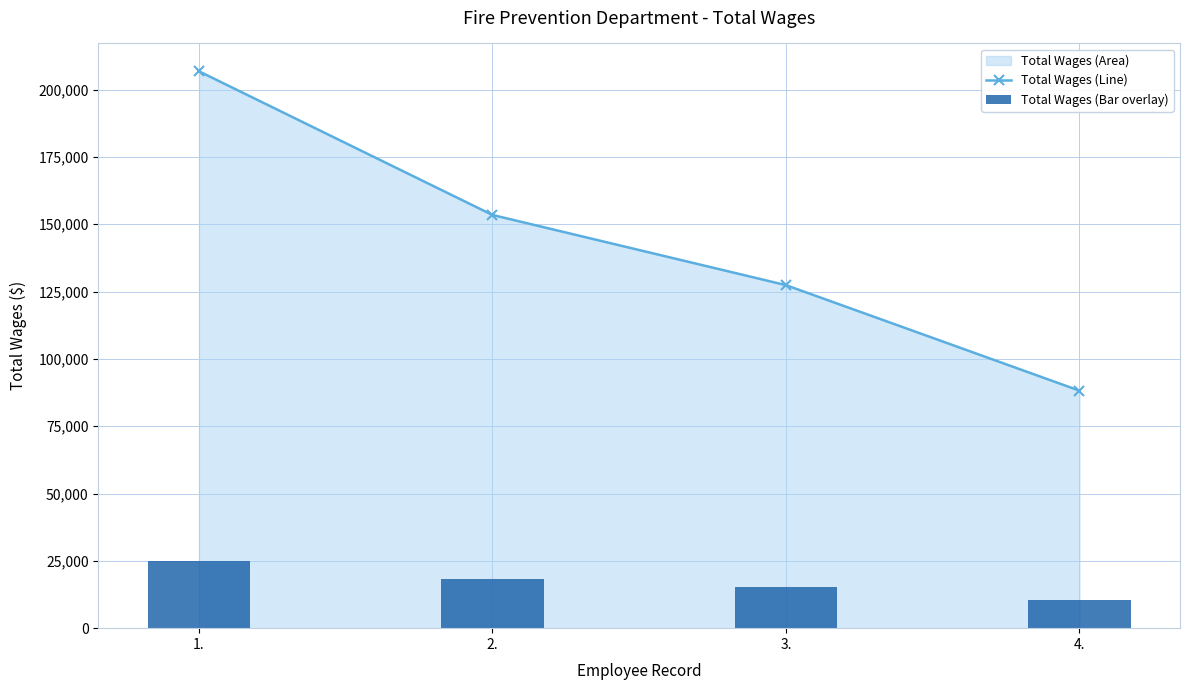

What is the average value of the Total Wages (Line) series?

143960